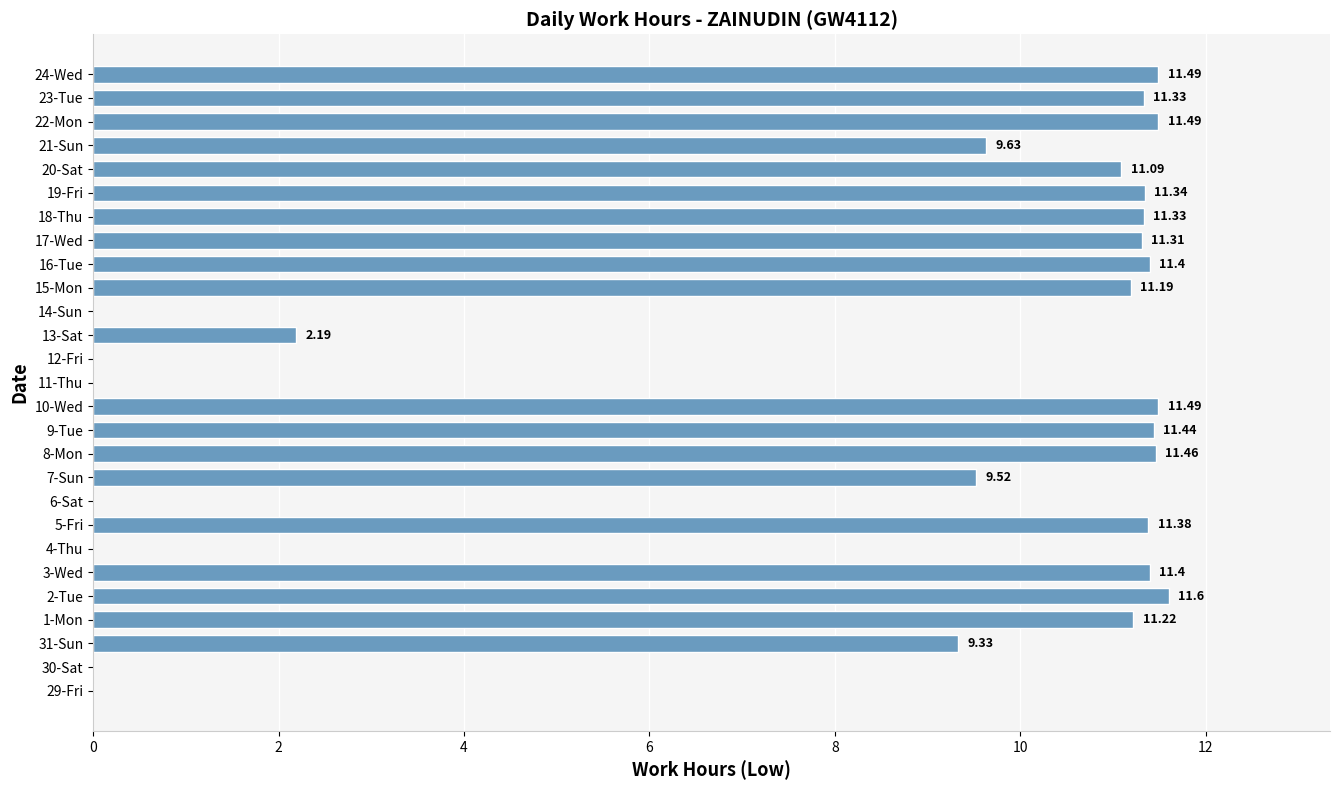

What is the sum of all values?

212.6